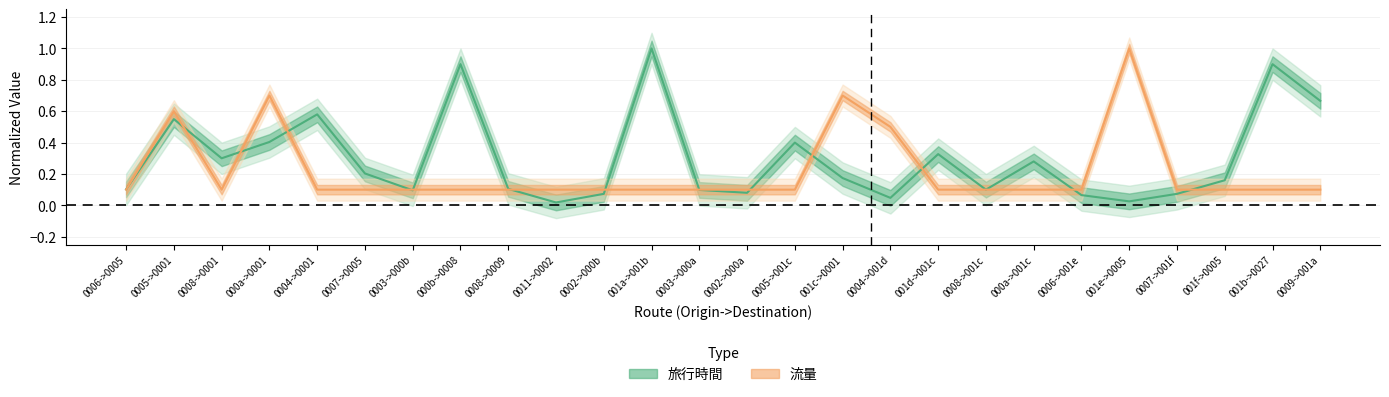

What position from the left is 0006->001e?

21